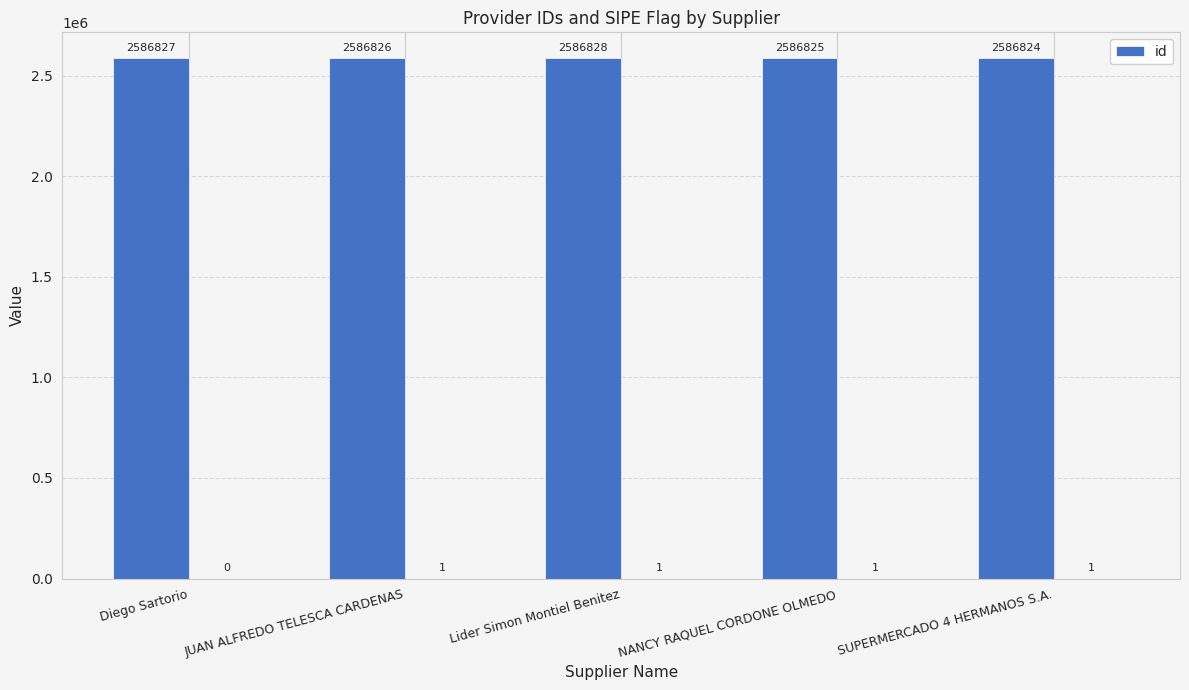

What is the difference between the maximum and minimum values?

4